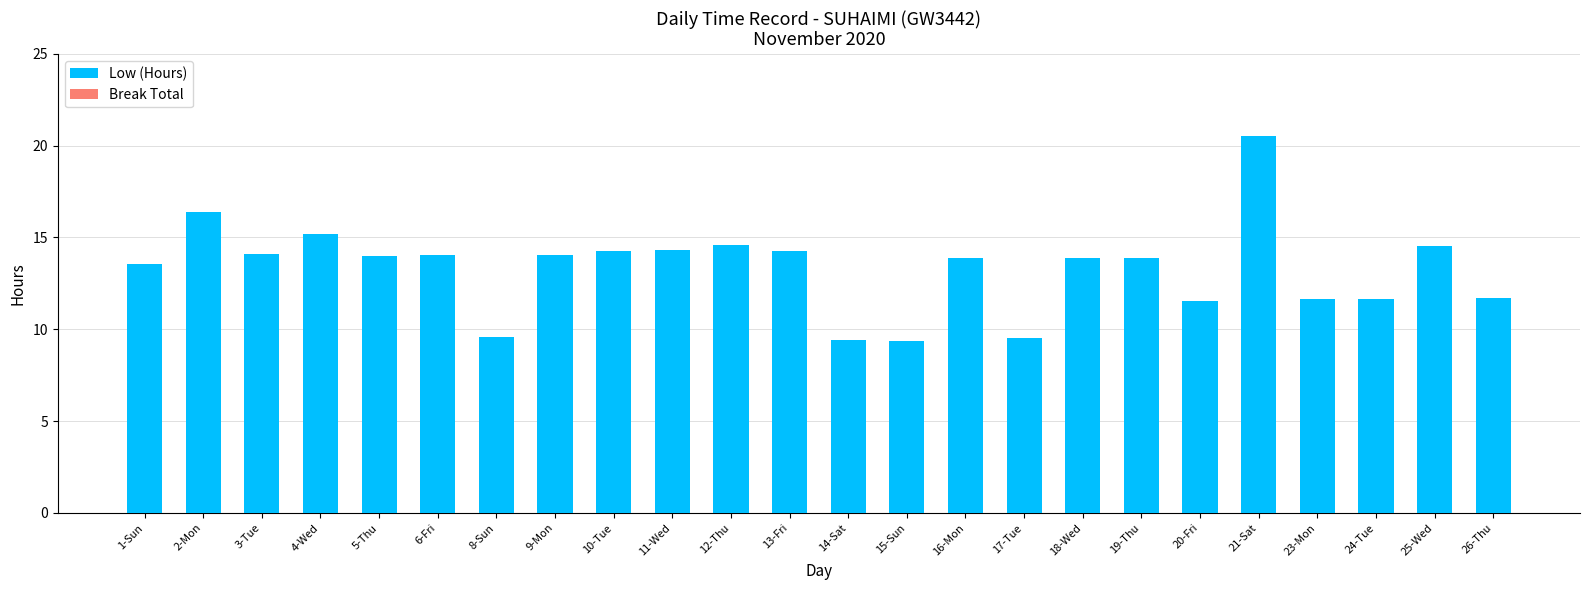

The value at 13-Fri is 14.2. True or false?

True